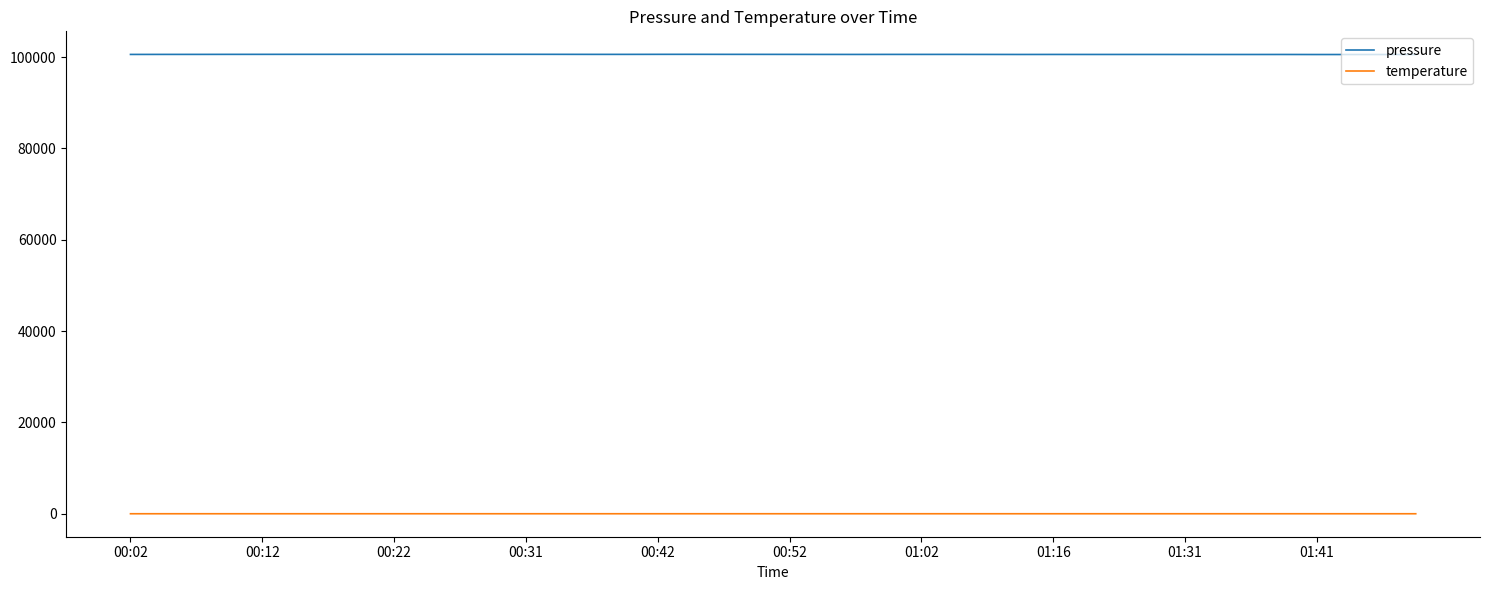

Count the number of data series in this chart.

2